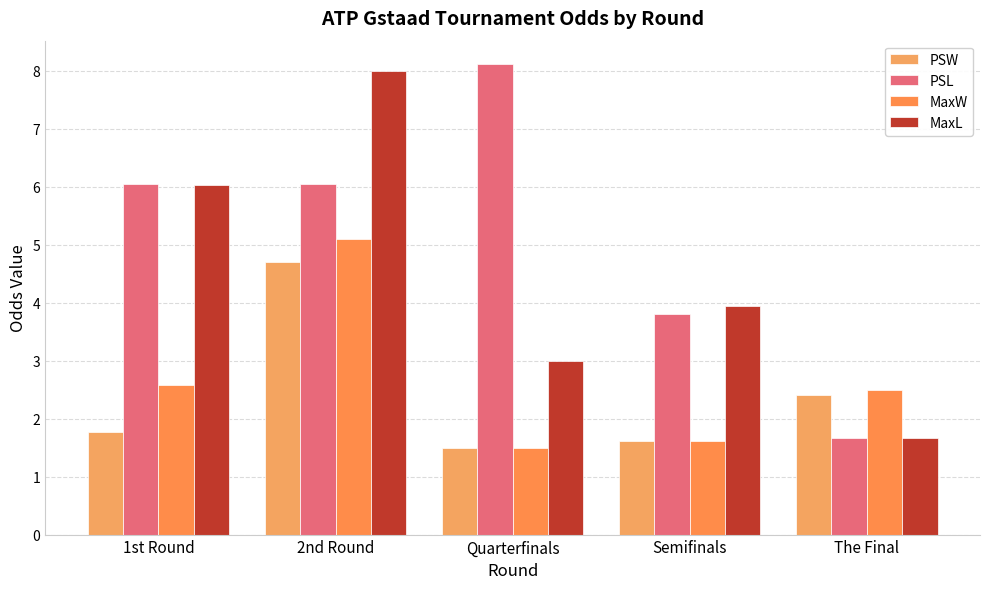

Rank the categories by PSL value from lowest to highest.

The Final, Semifinals, 1st Round, 2nd Round, Quarterfinals